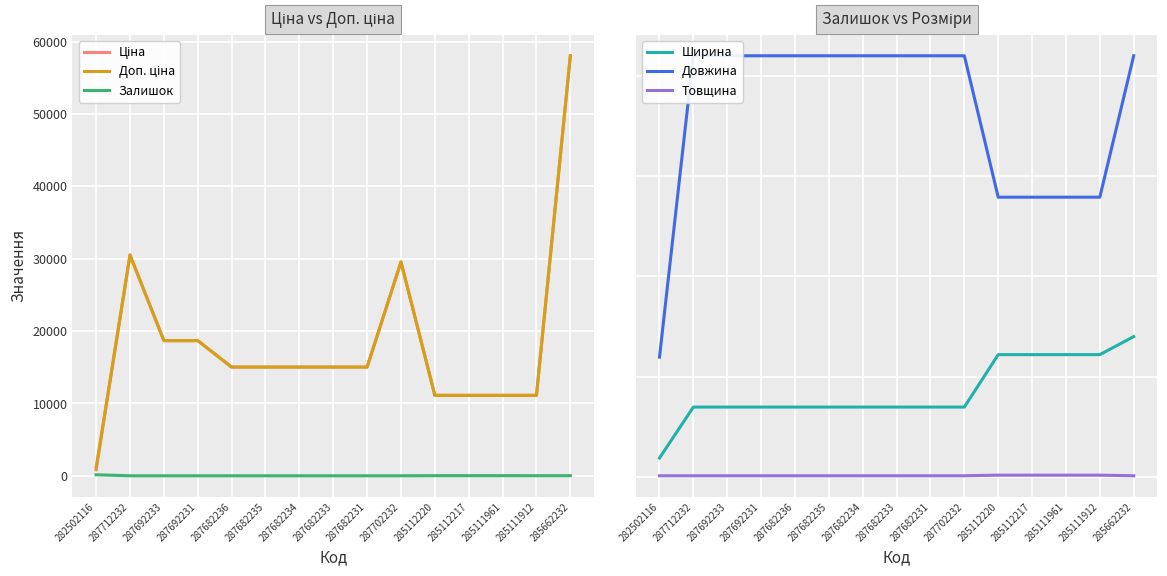

True or false: Ціна and Ширина cross at least once.

False